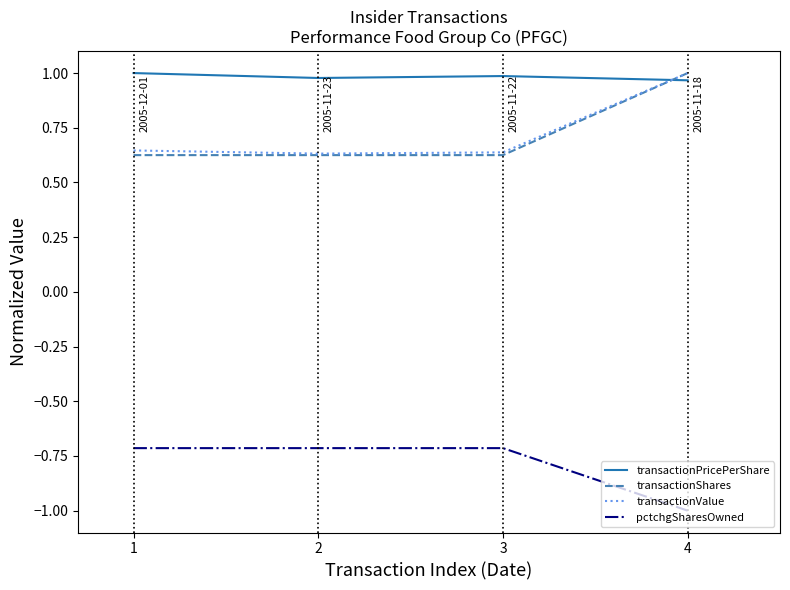

Is it true that transactionPricePerShare equals 1.0 at 2?

True